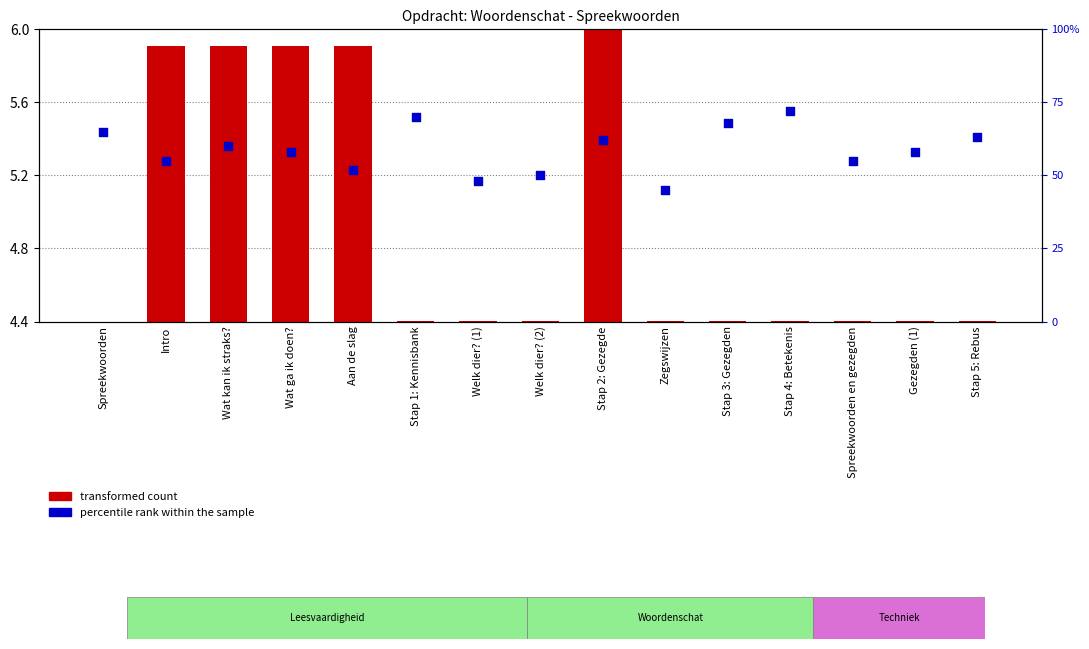

Which series contains the lowest Y value?

transformed count